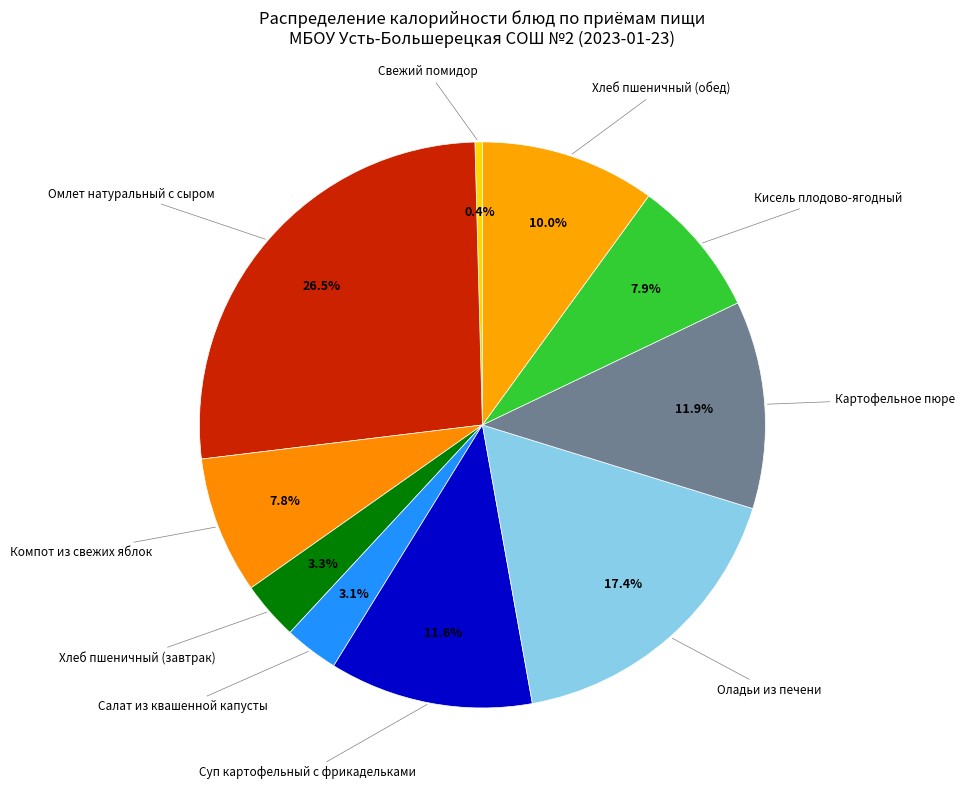

Is there a majority slice in this chart?

No